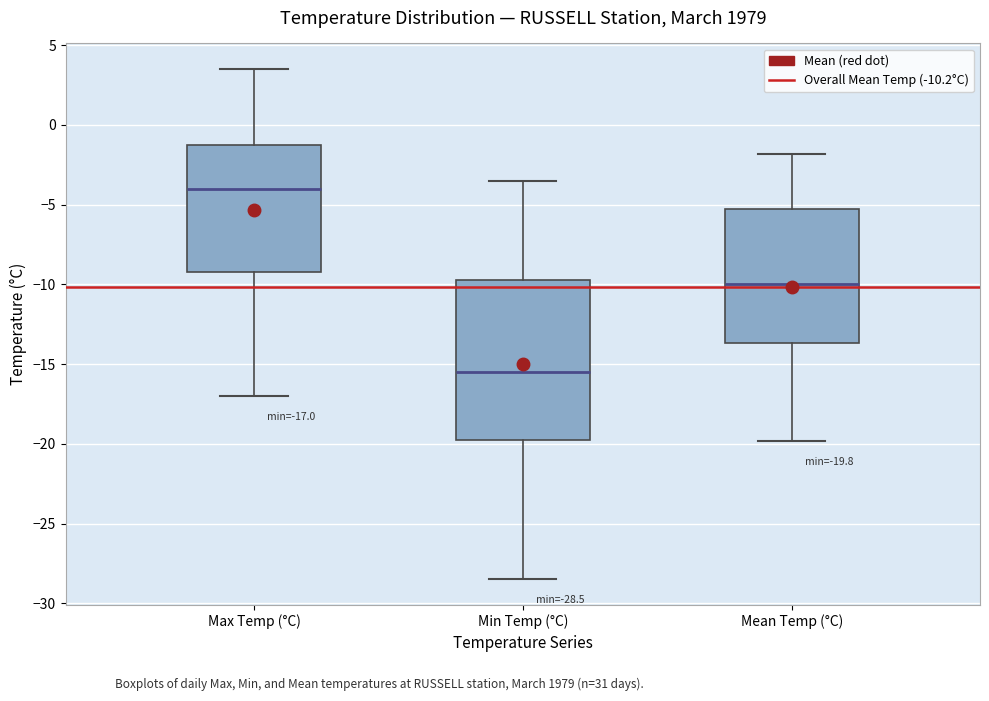

Which box's median line is the highest?

Max Temp (°C)